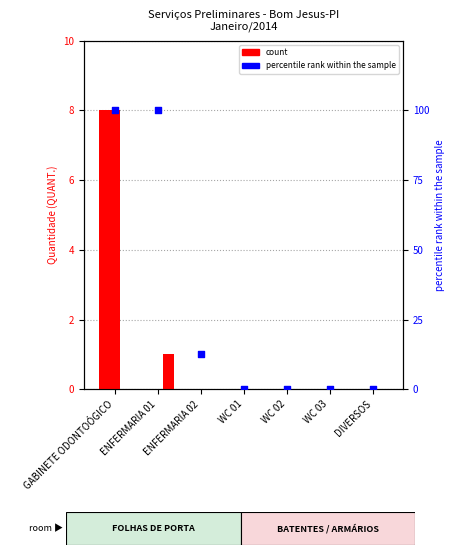

At which category is the sum across all series the highest?

GABINETE ODONTOÓGICO